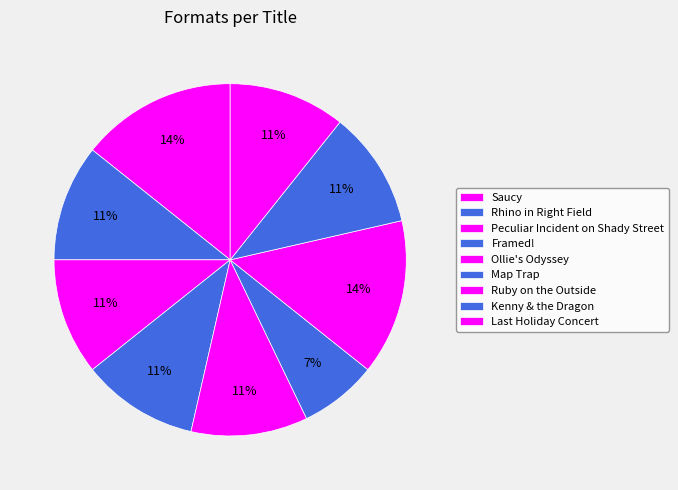

Count the number of slices in the pie.

9